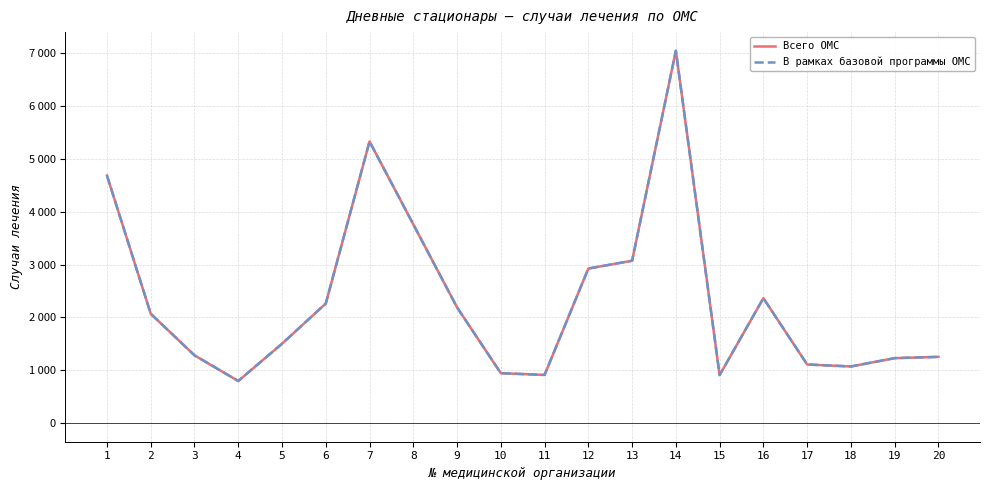

Does the chart display data point markers on the line(s)?

No